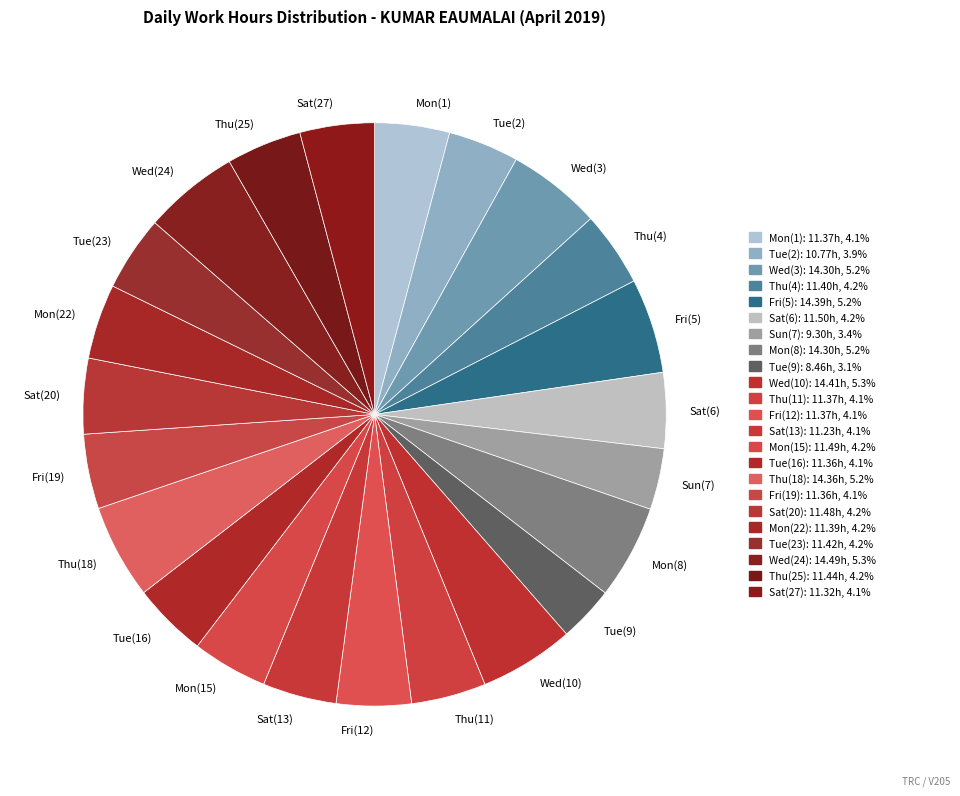

The Mon(8) slice represents 5% of the pie. True or false?

True